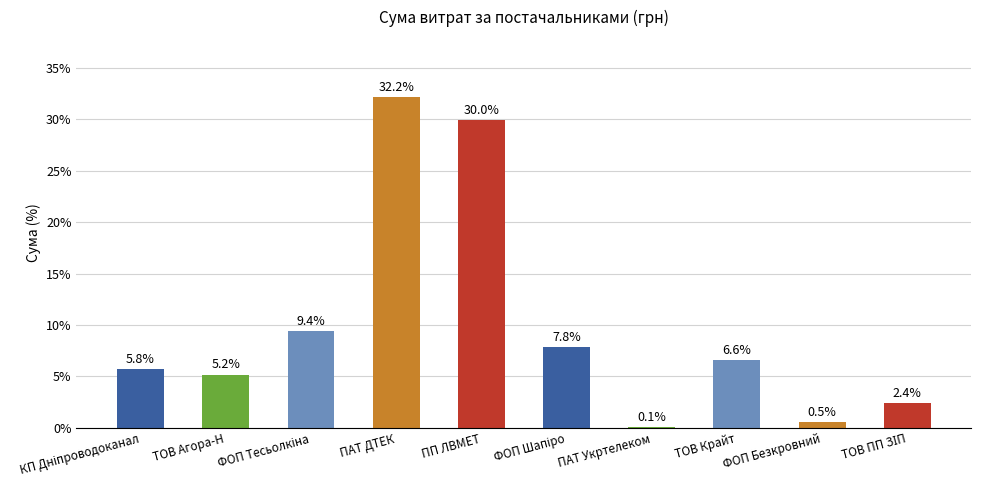

The value at ПАТ ДТЕК is 18.4. True or false?

False